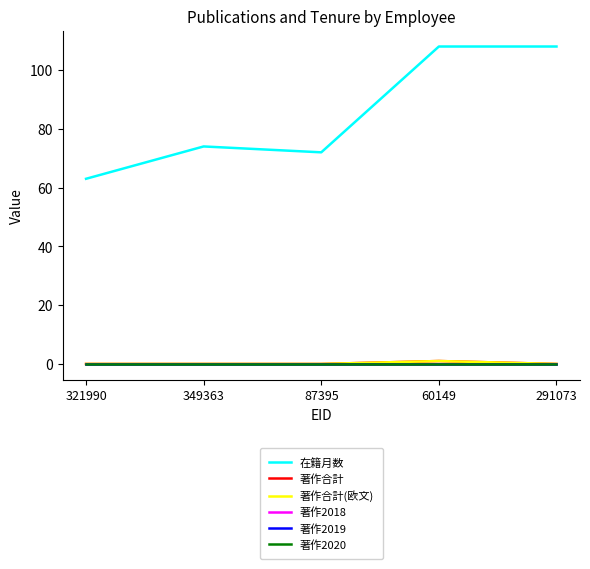

Reading right to left, list all the values displayed in this chart.

在籍月数: 108	108	72	74	63
著作合計: 0	1	0	0	0
著作合計(欧文): 0	1	0	0	0
著作2018: 0	0	0	0	0
著作2019: 0	0	0	0	0
著作2020: 0	0	0	0	0